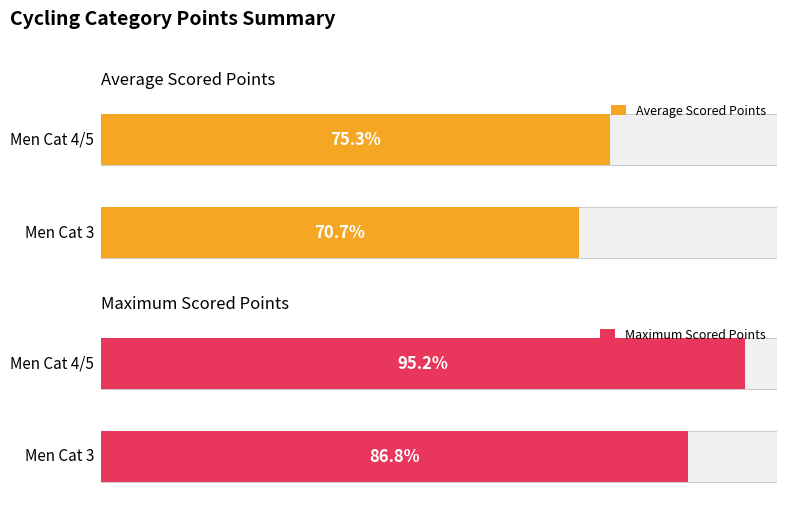

Does the chart contain any negative values?

No